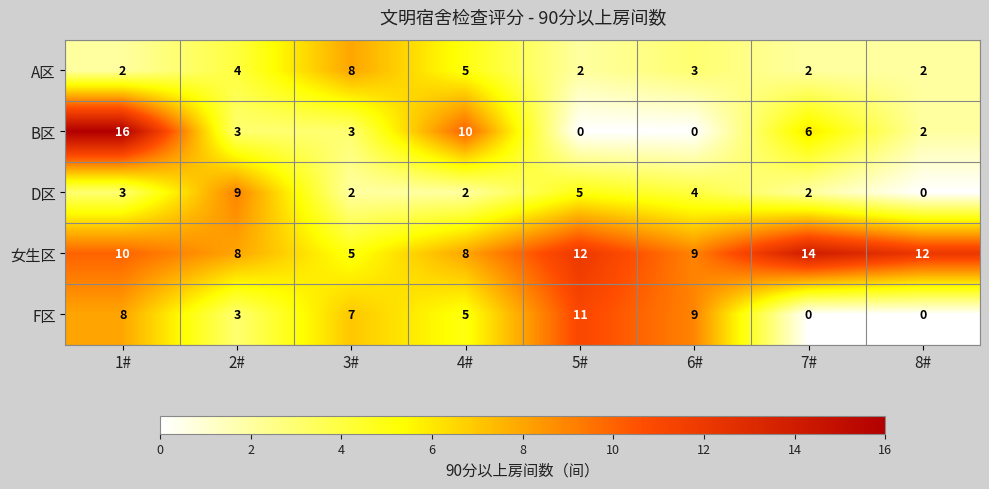

Which series has the largest range (max minus min)?

B区